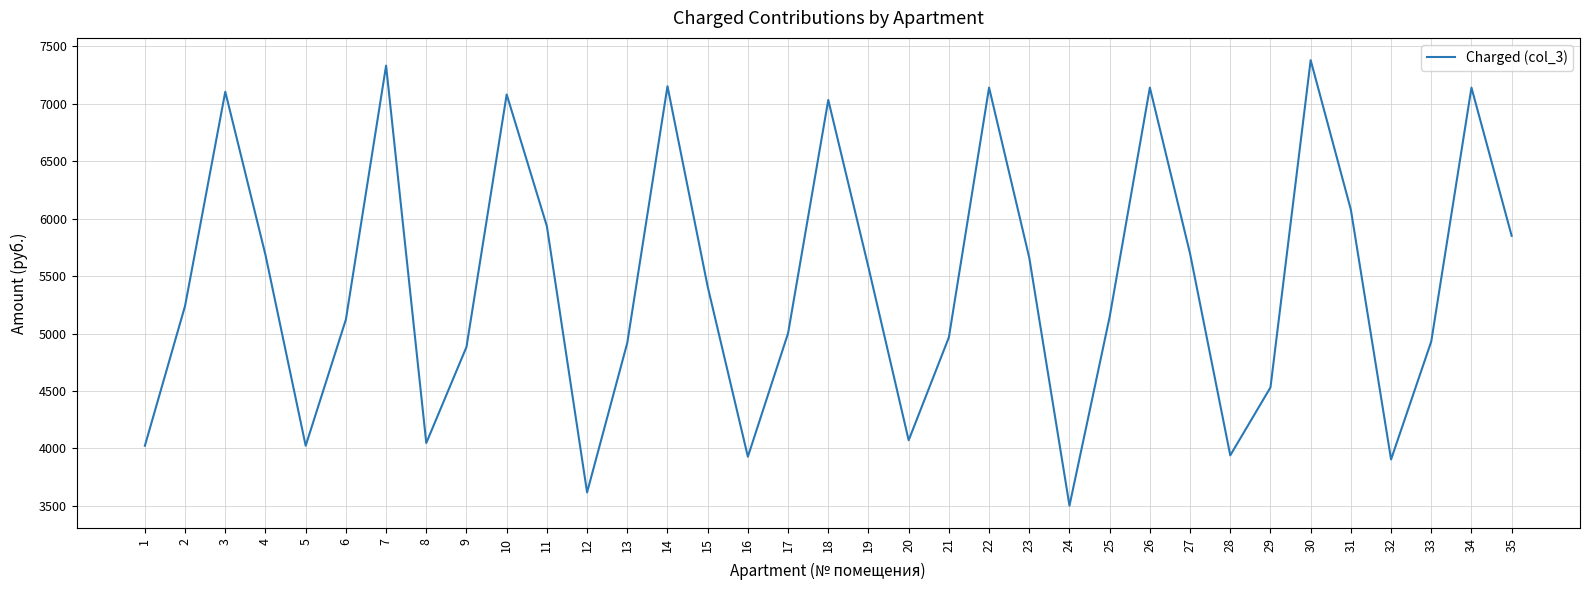

What is the greatest value displayed?

7378.9